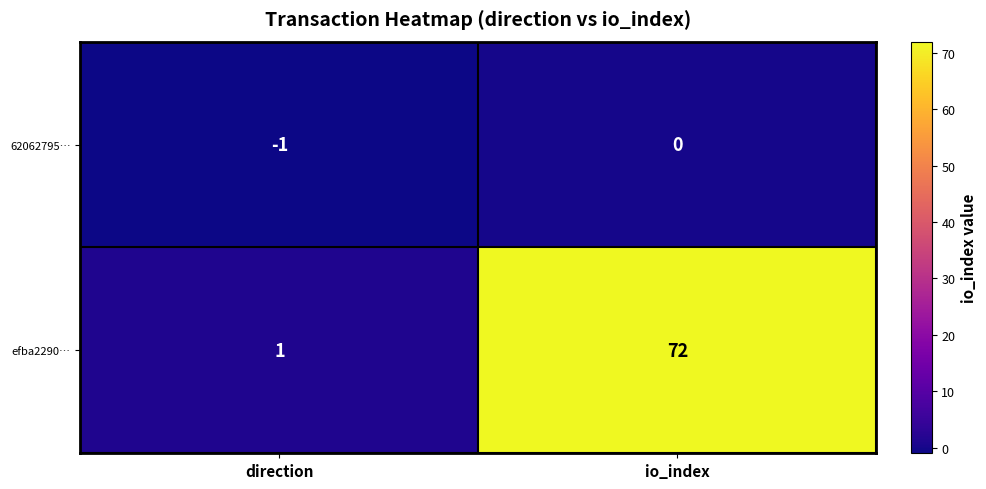

Reading left to right, transcribe all the data shown in this chart.

62062795…: direction=-1	io_index=0
efba2290…: direction=1	io_index=72